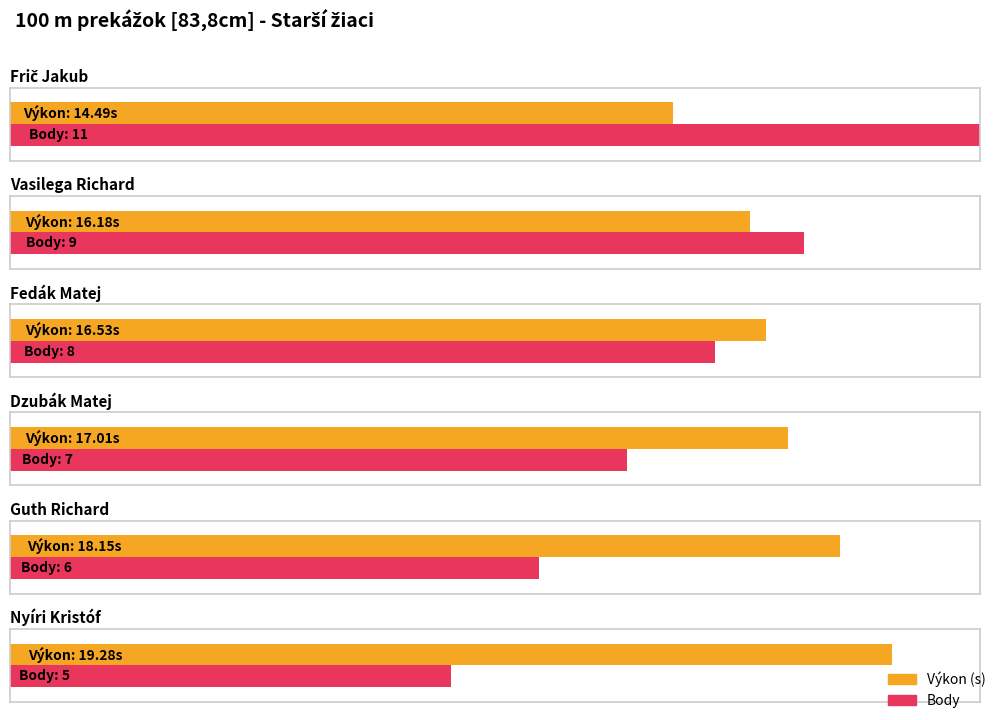

Are the bars horizontal?

Yes